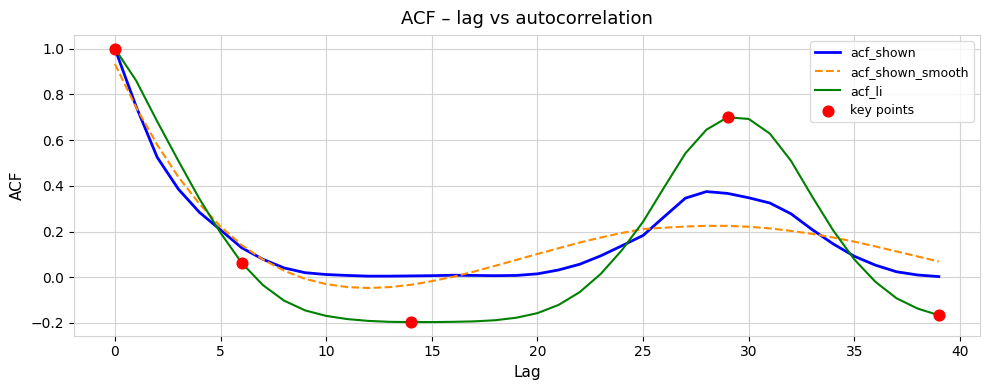

What is the maximum value shown in the chart?

1.0